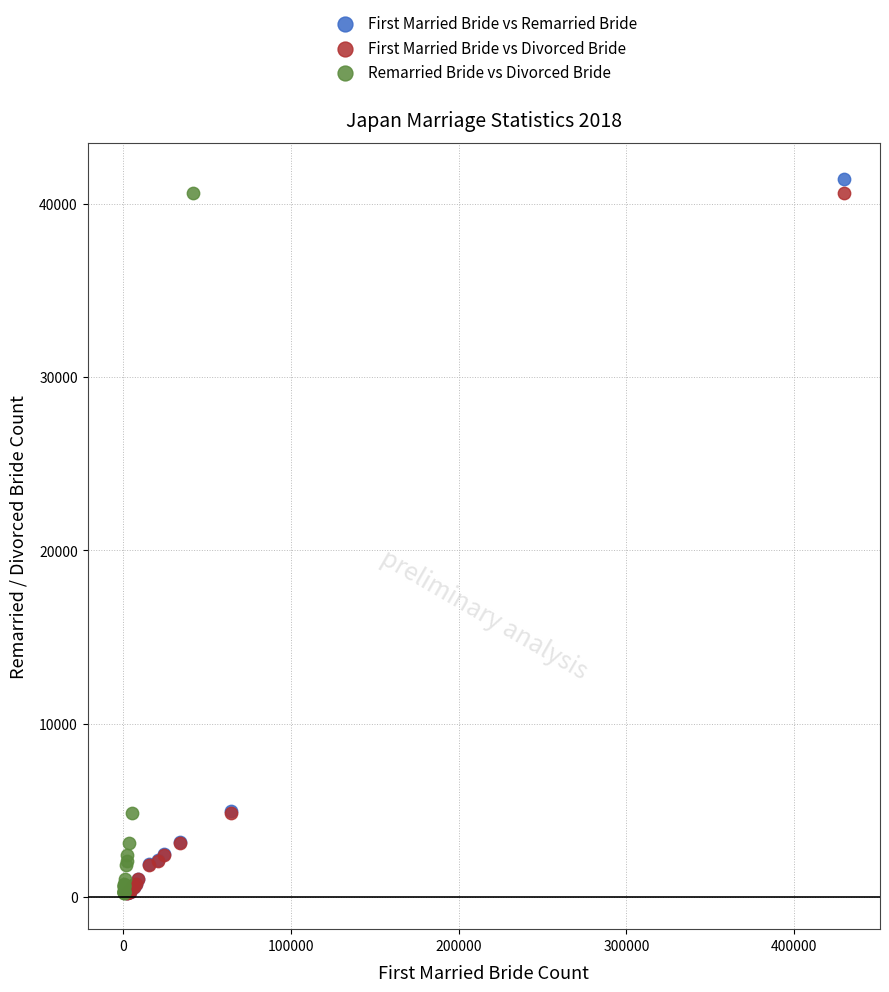

Which series has the widest spread of Y values?

First Married Bride vs Remarried Bride